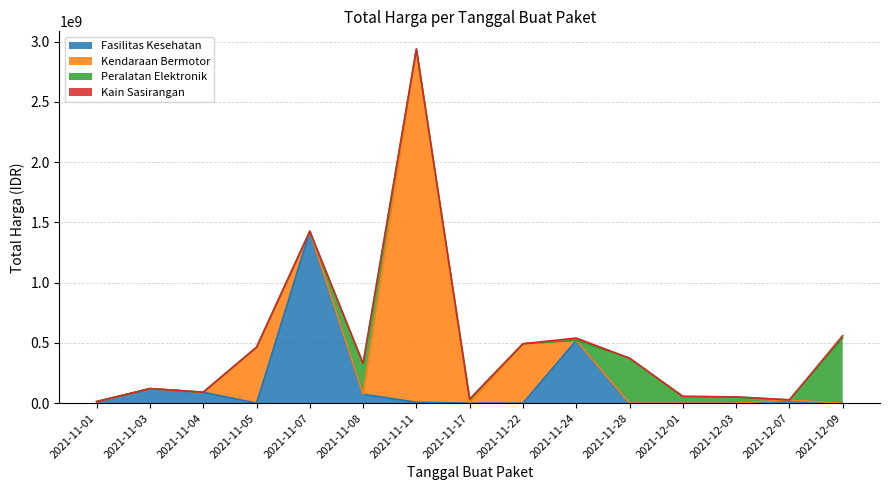

What is the difference between the maximum and minimum values in the Total Harga (Elektronik) series?

541071000